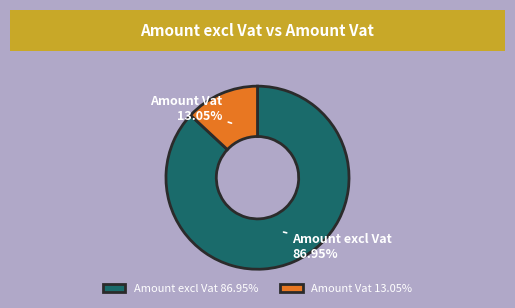

What percentage is the Amount excl Vat slice, to the nearest percent?

87%